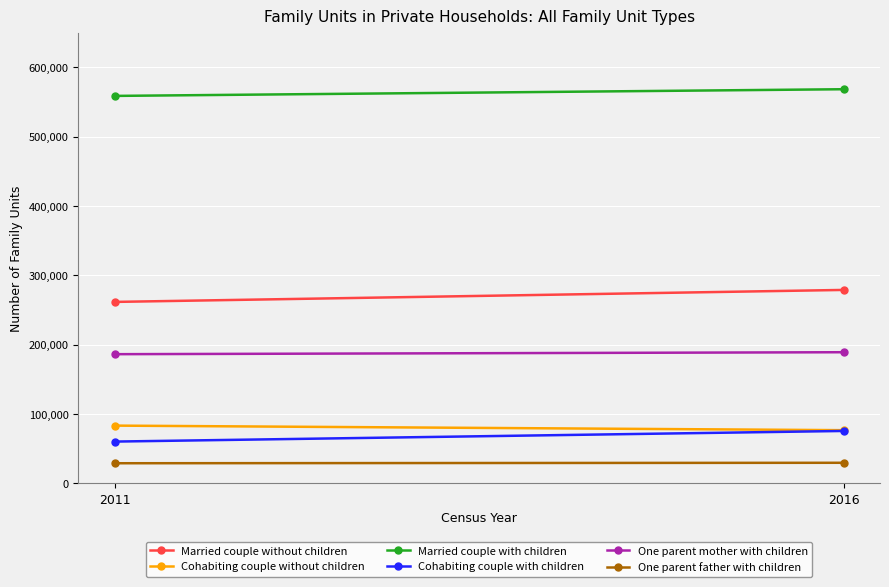

Which category has the highest value in the Married couple with children series?

2016